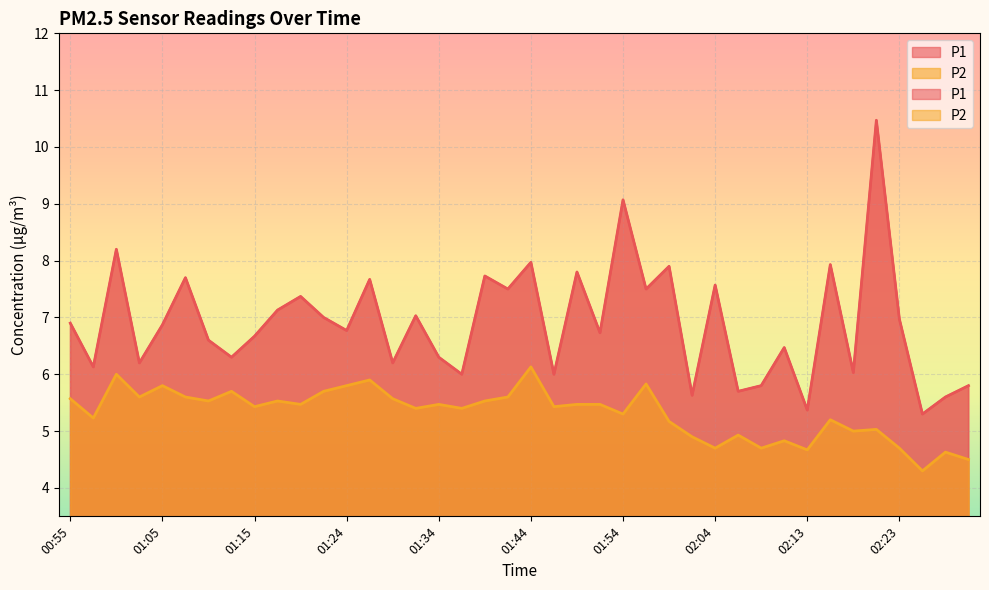

What is the value of the P1 point at the 9th from the left?

6.7